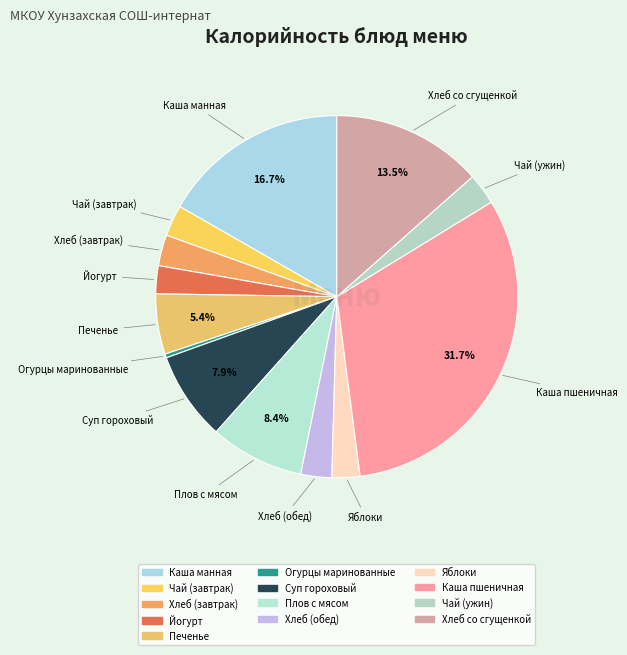

Which category has the biggest portion of the pie?

Каша пшеничная